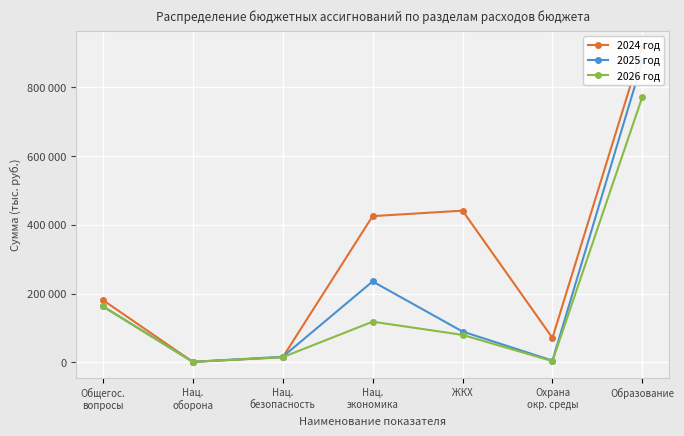

Where is the first local minimum for 2025 год?

Нац.
оборона